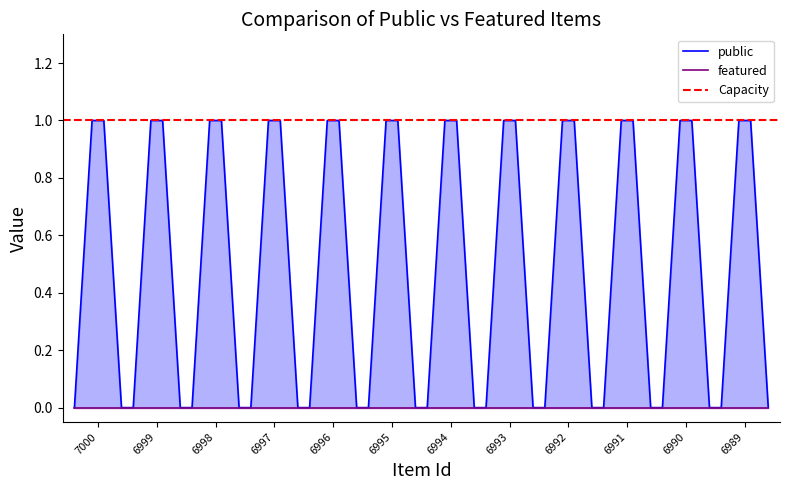

Between 6999 and 6997, which is larger?

6999